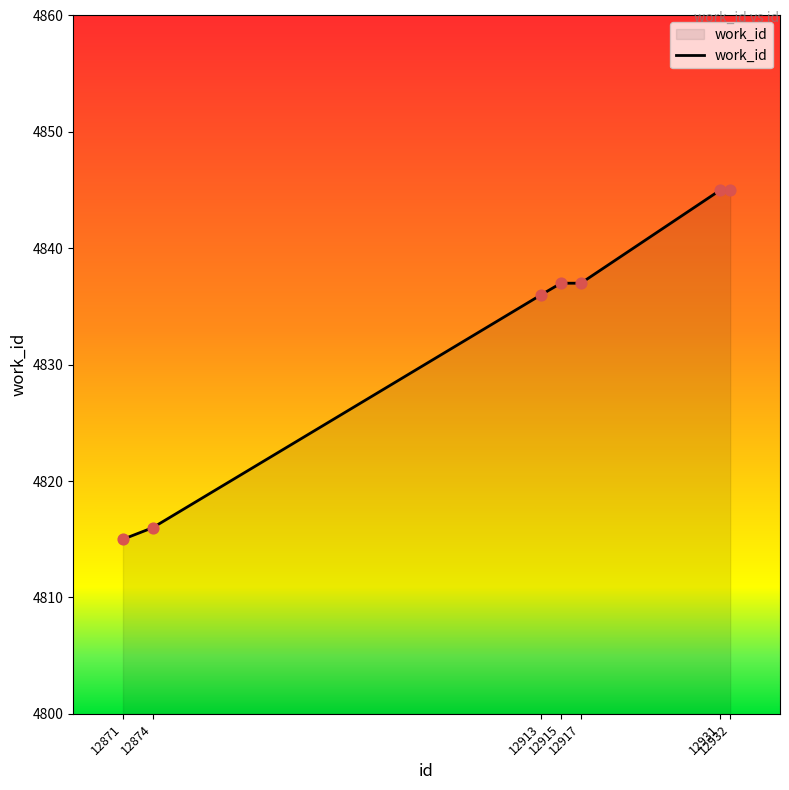

What is the change in value from 12871 to 12932?

+30